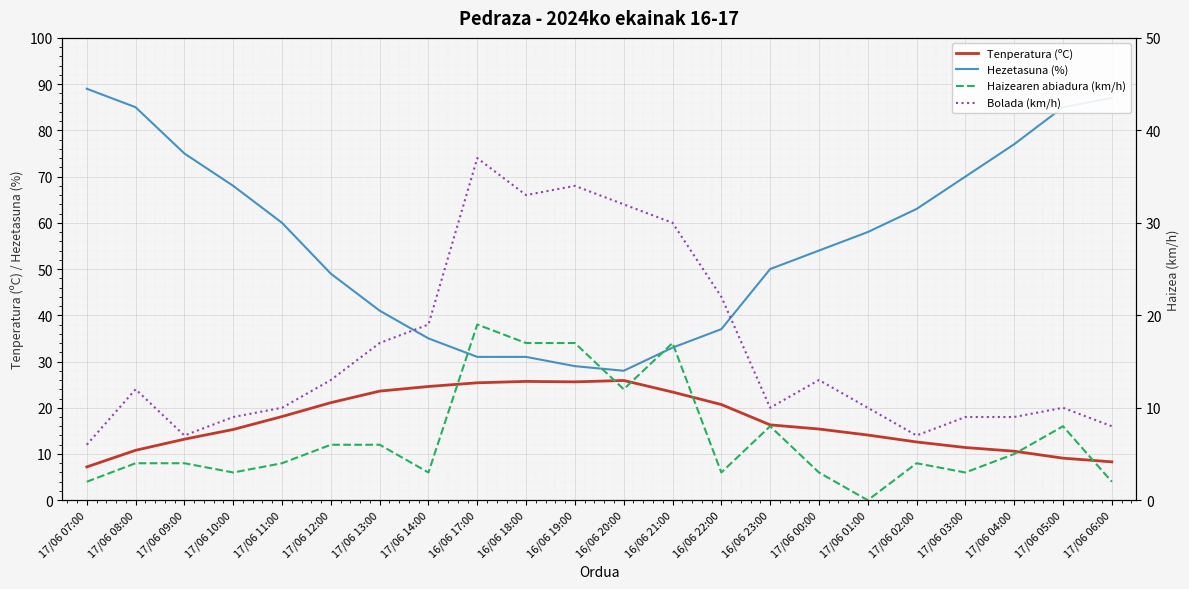

Is this an area chart (filled region under the line)?

No